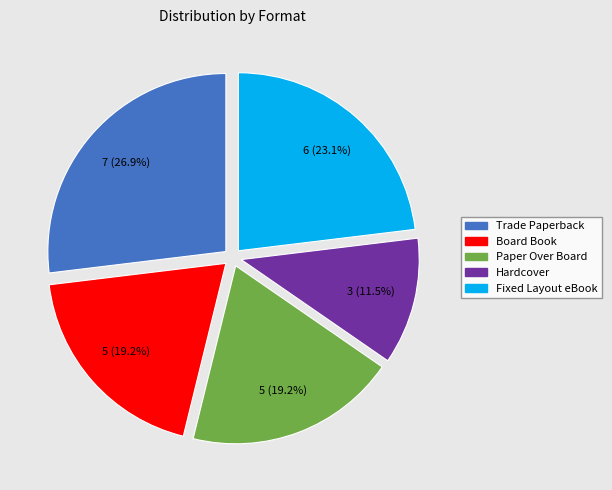

What is the smallest slice in the pie chart?

Hardcover